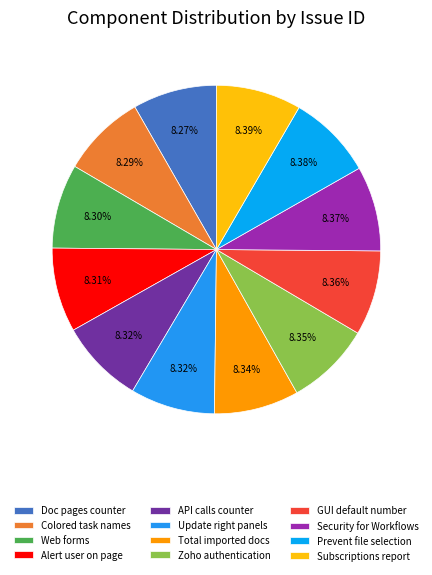

True or false: Web forms accounts for 8% of the total.

True